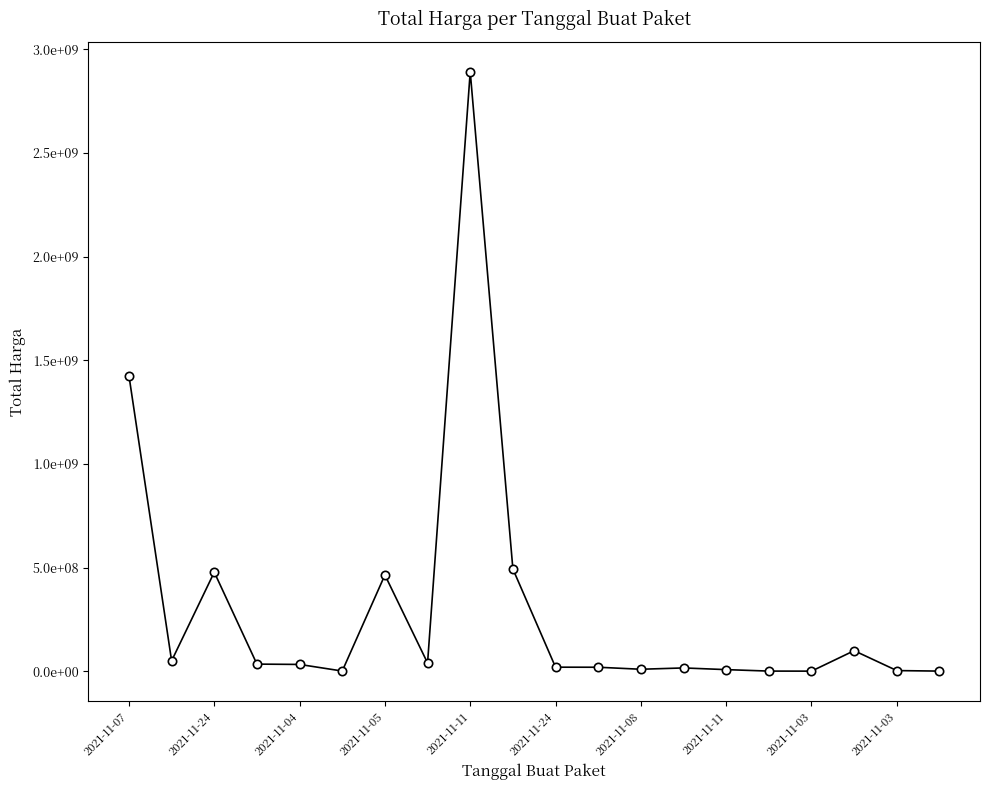

What is the difference between the second highest and minimum values?

1425789900